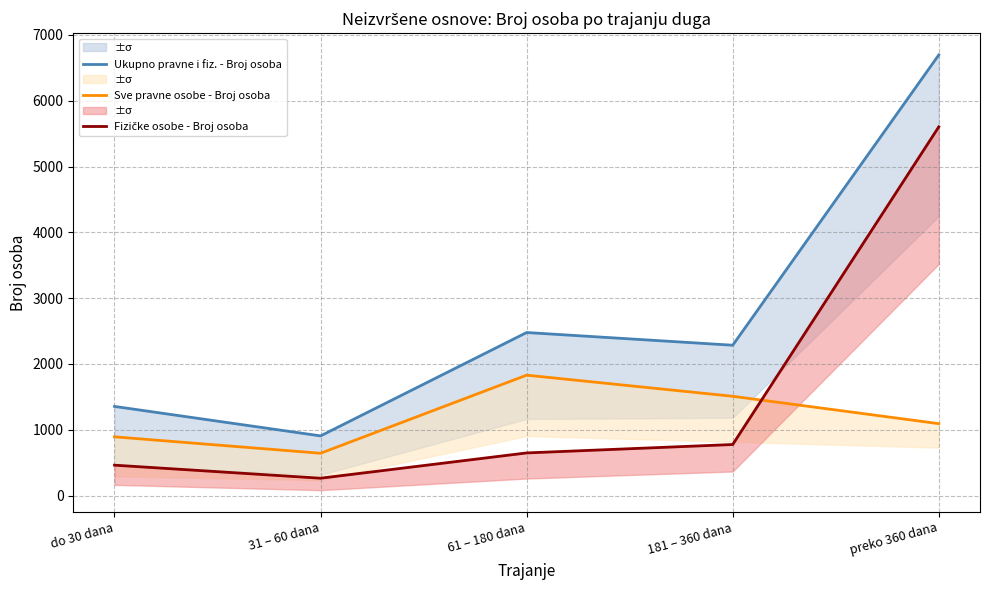

Between preko 360 dana and 31 – 60 dana, which is larger?

preko 360 dana